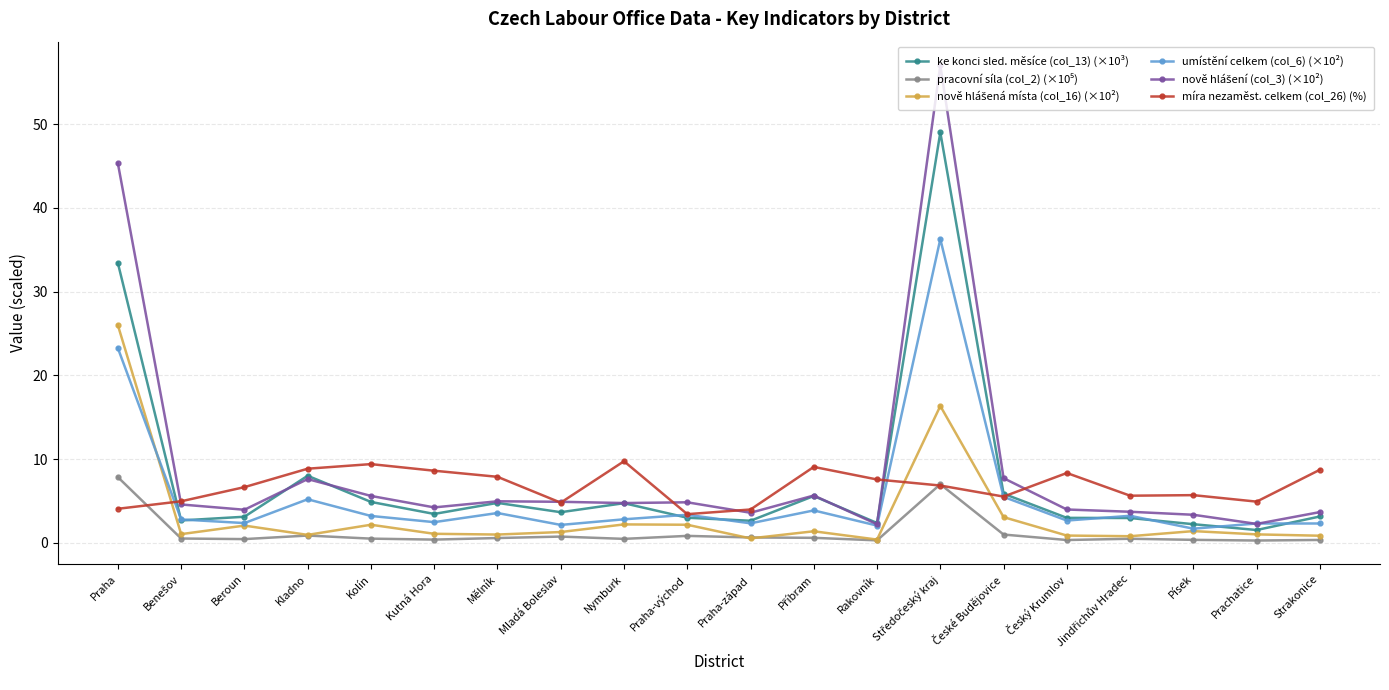

Where is the first local maximum for ke konci sled. měsíce (col_13) (×10³)?

Kladno